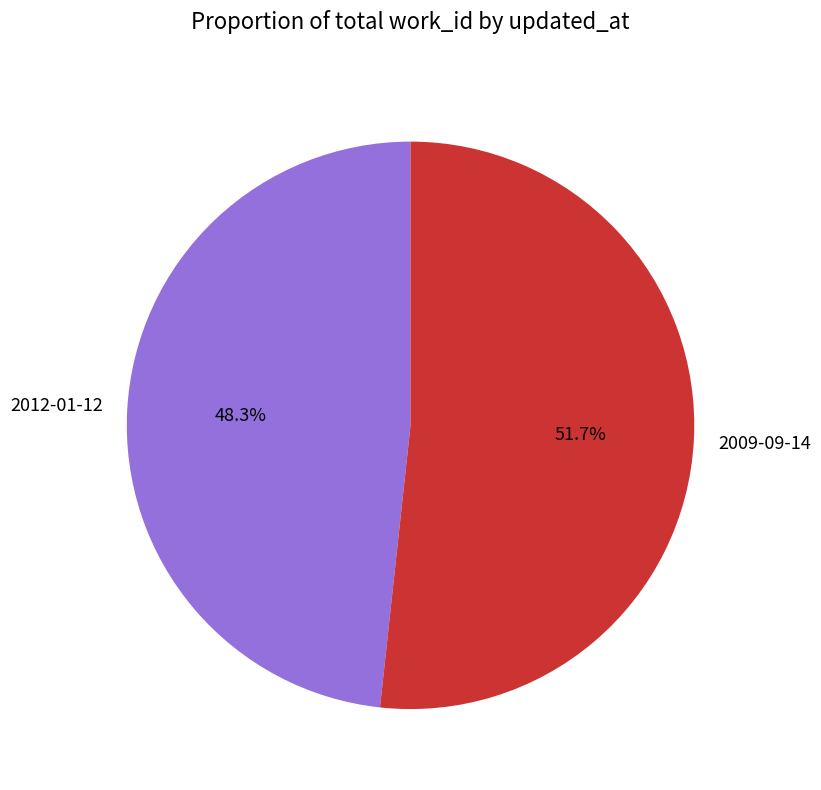

How many segments does this pie chart have?

2